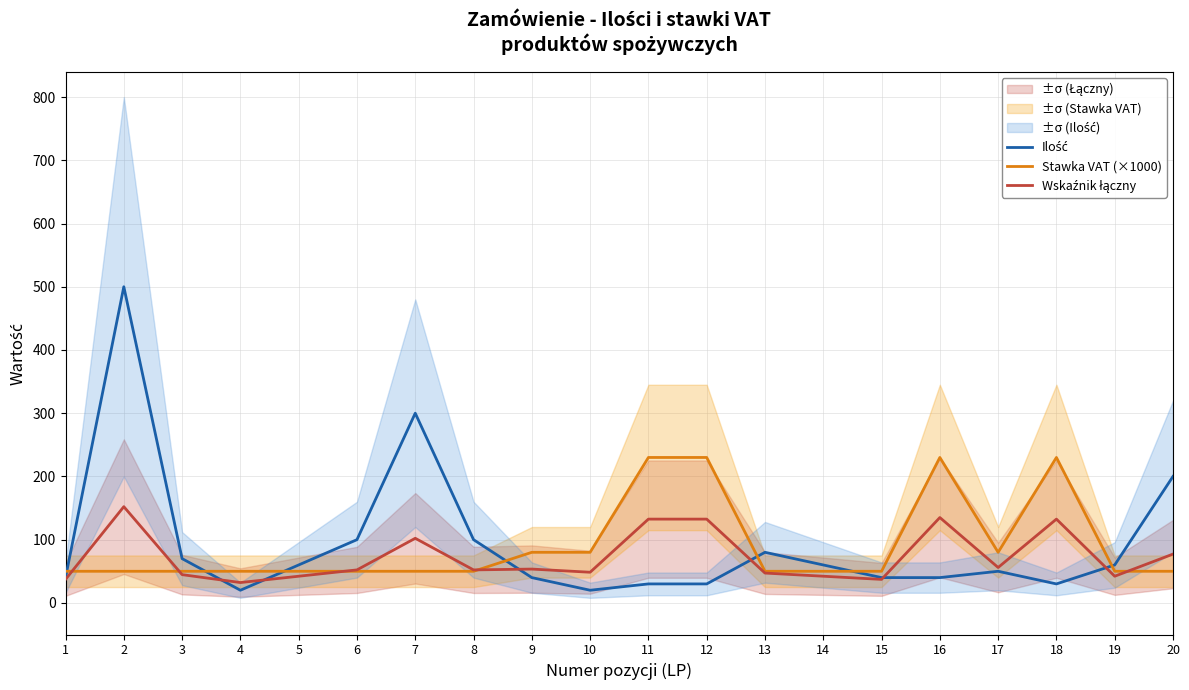

What is the sum of the Wskaźnik łączny values at 13 and 2?

199.3